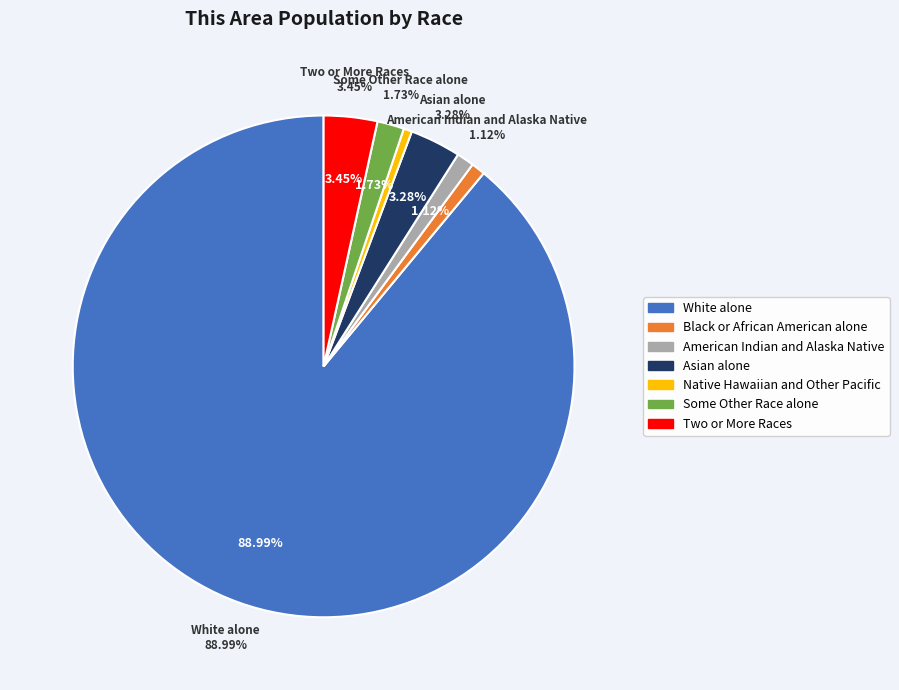

How many segments does this pie chart have?

7